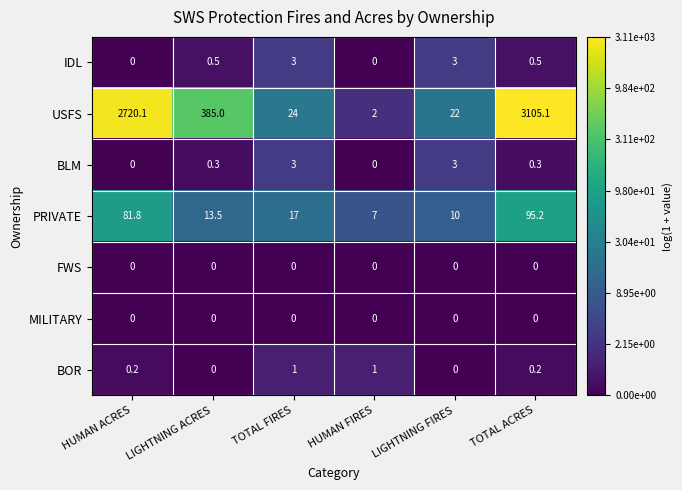

What is the highest value of the PRIVATE series?

95.2